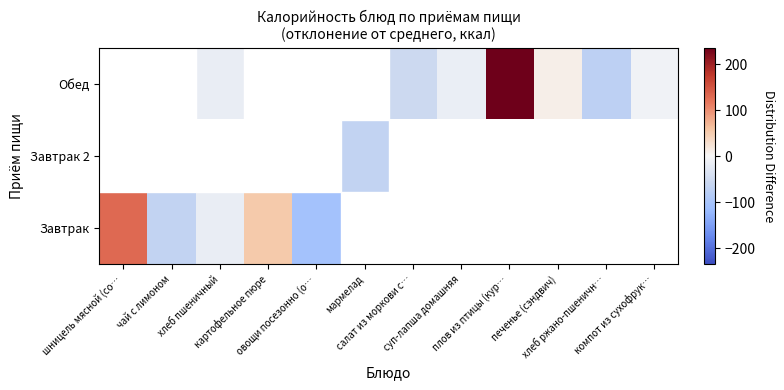

Which category has the lowest value in the Завтрак series?

овощи посезонно (о…